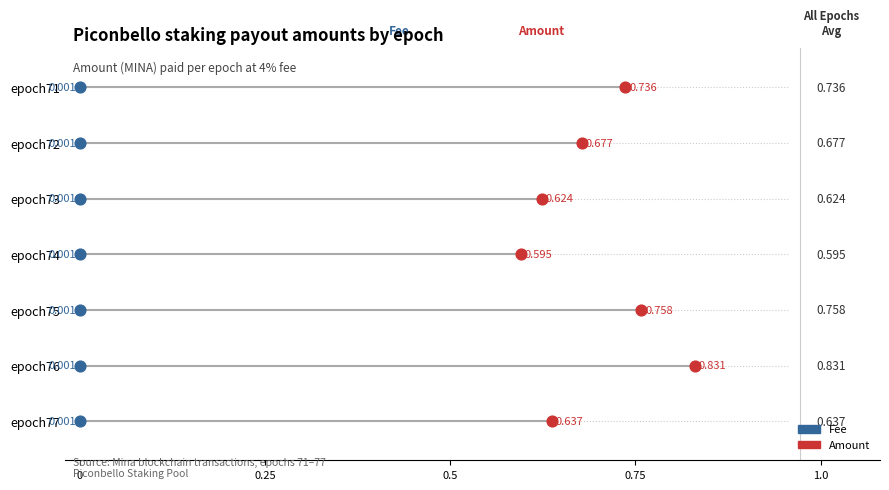

What are all the series names shown in the legend?

Fee, Amount